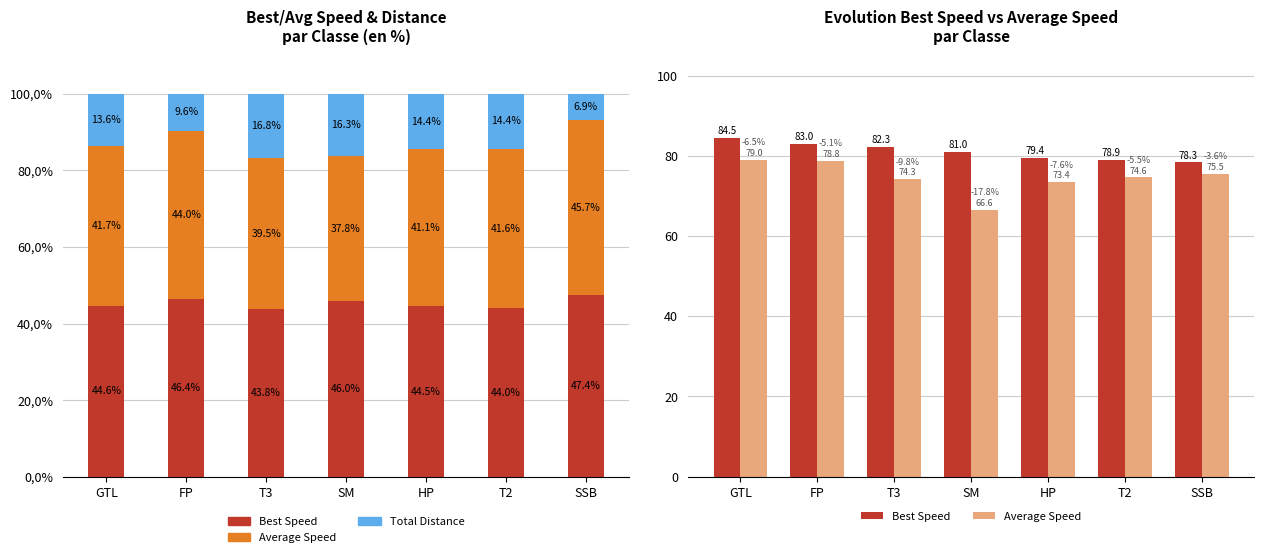

What position from the right is T2?

2